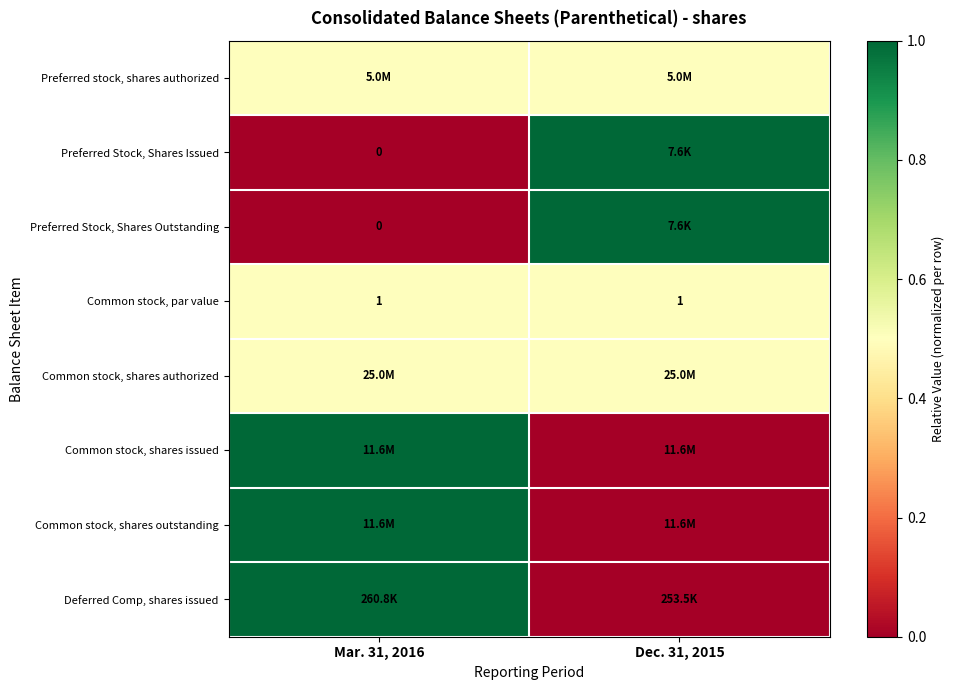

Read the Common stock, par value value at Mar. 31, 2016.

1.0